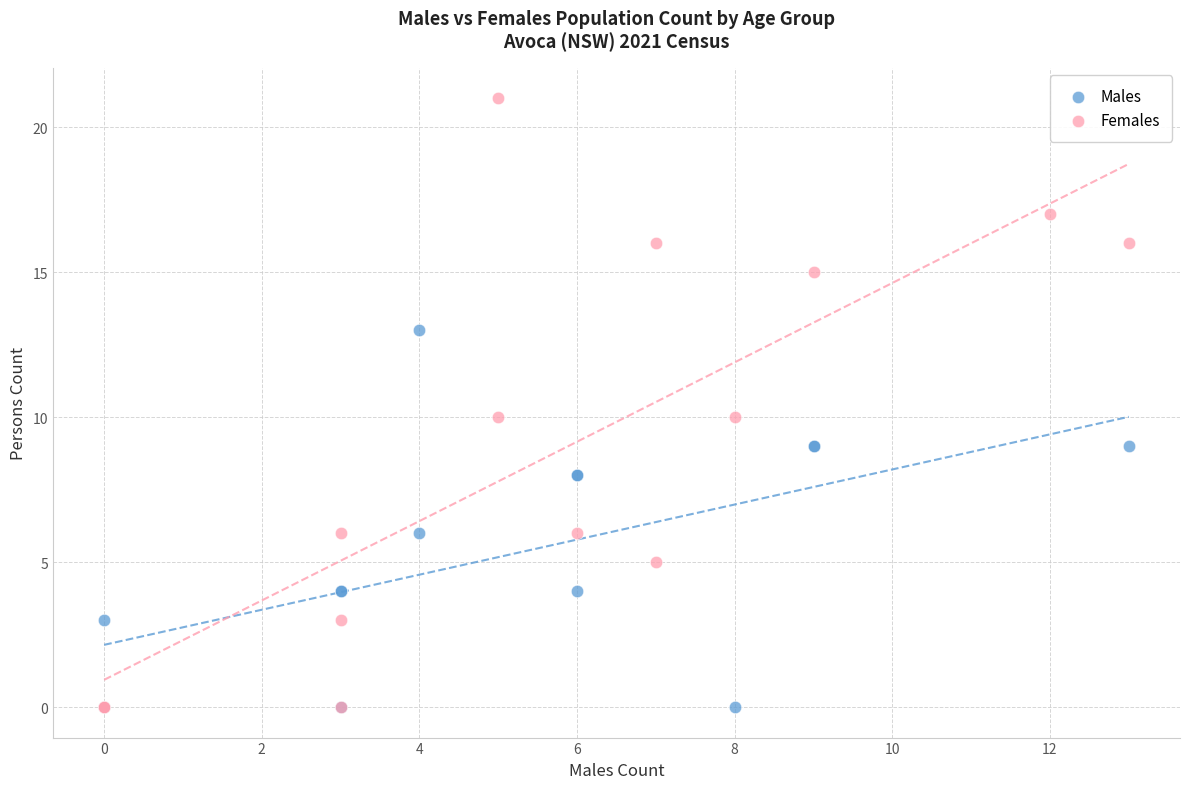

Which series reaches the maximum Y coordinate?

Females